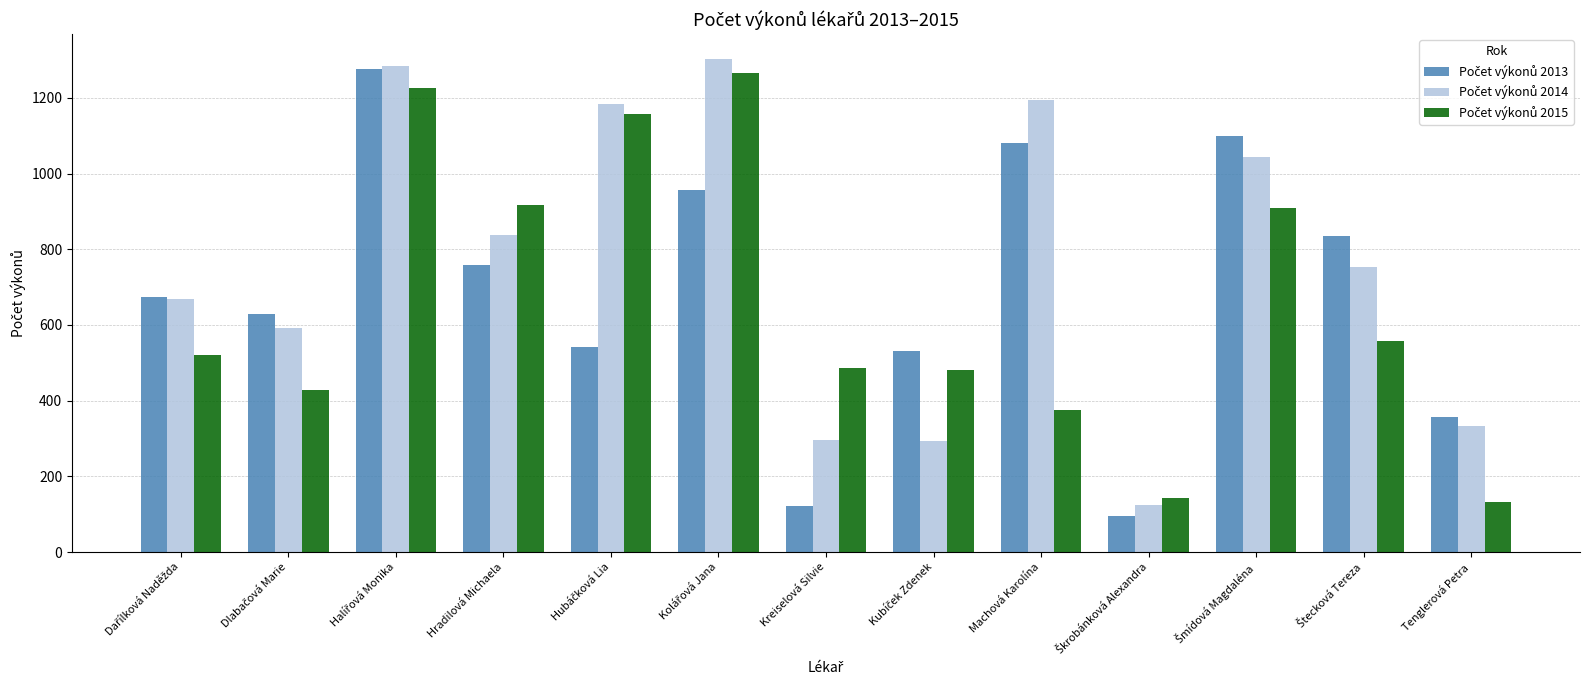

How many distinct data groups are displayed?

3